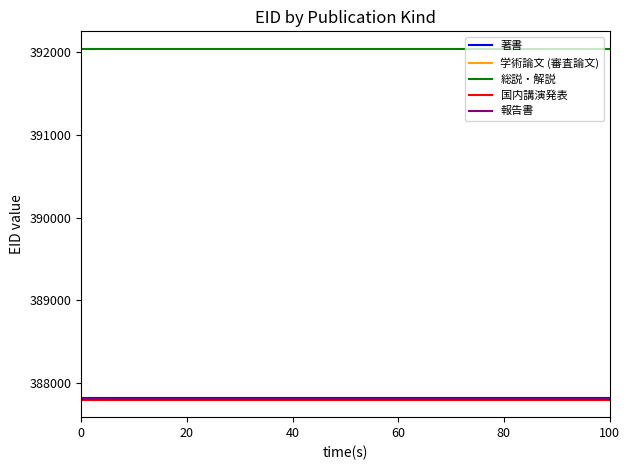

What is the difference between the highest and lowest values at 0?

4231